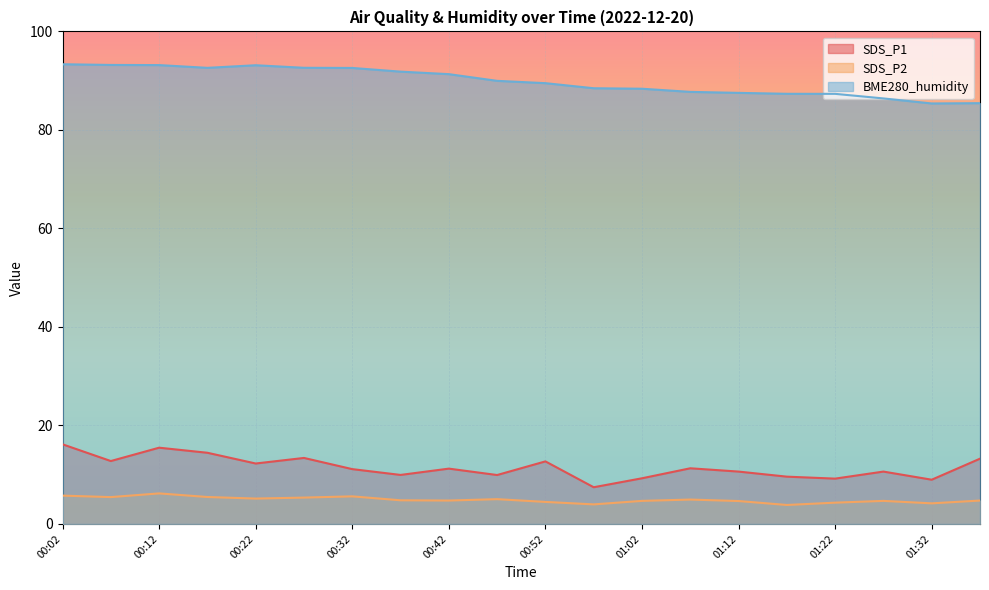

What is the sum of all SDS_P2 values?

98.0